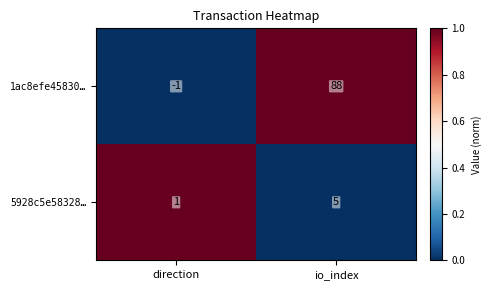

Read the 1ac8efe45830… value at io_index, to the nearest 5.

90